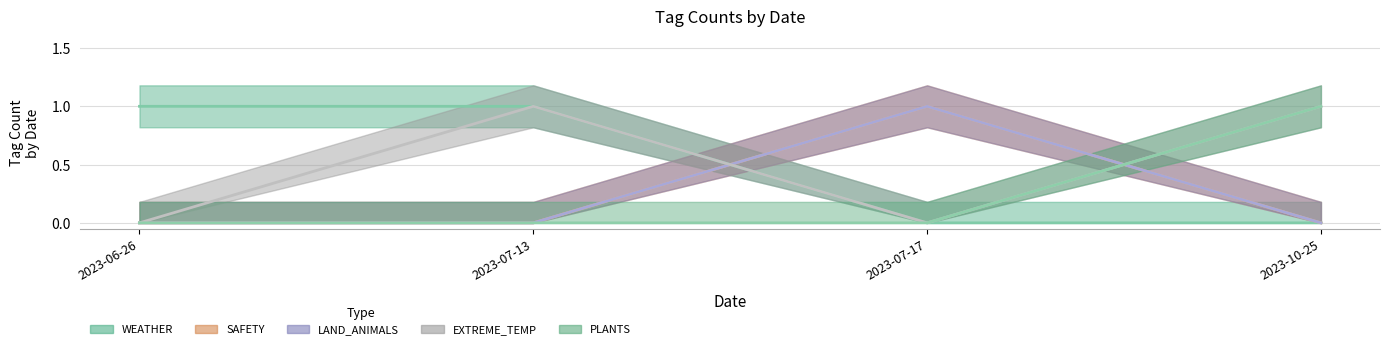

Reading left to right, transcribe all the data shown in this chart.

WEATHER: 1	1	0	0
SAFETY: 0	0	1	0
LAND_ANIMALS: 0	0	1	0
EXTREME_TEMP: 0	1	0	1
PLANTS: 0	0	0	1